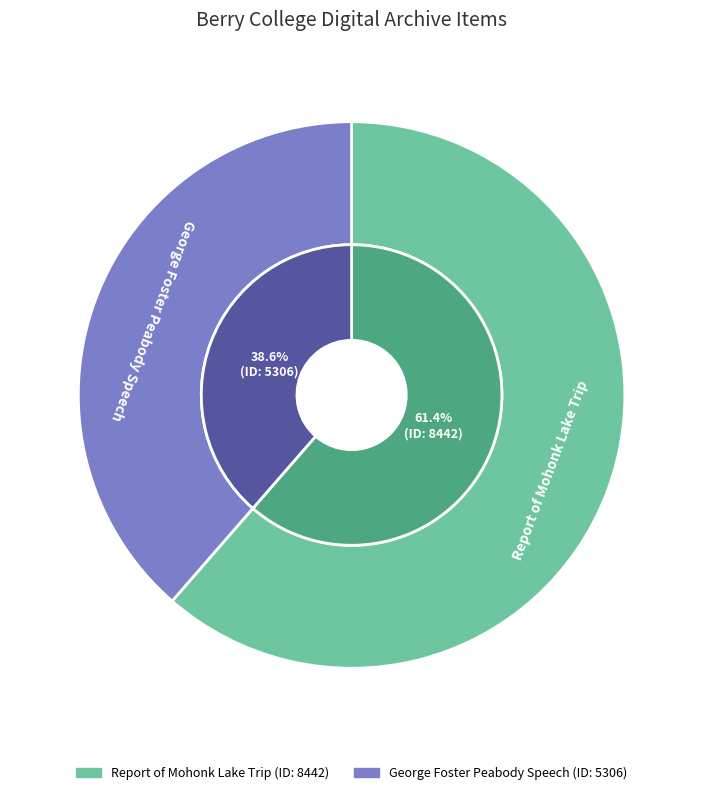

To the nearest percent, what portion does George Foster Peabody Speech represent?

39%